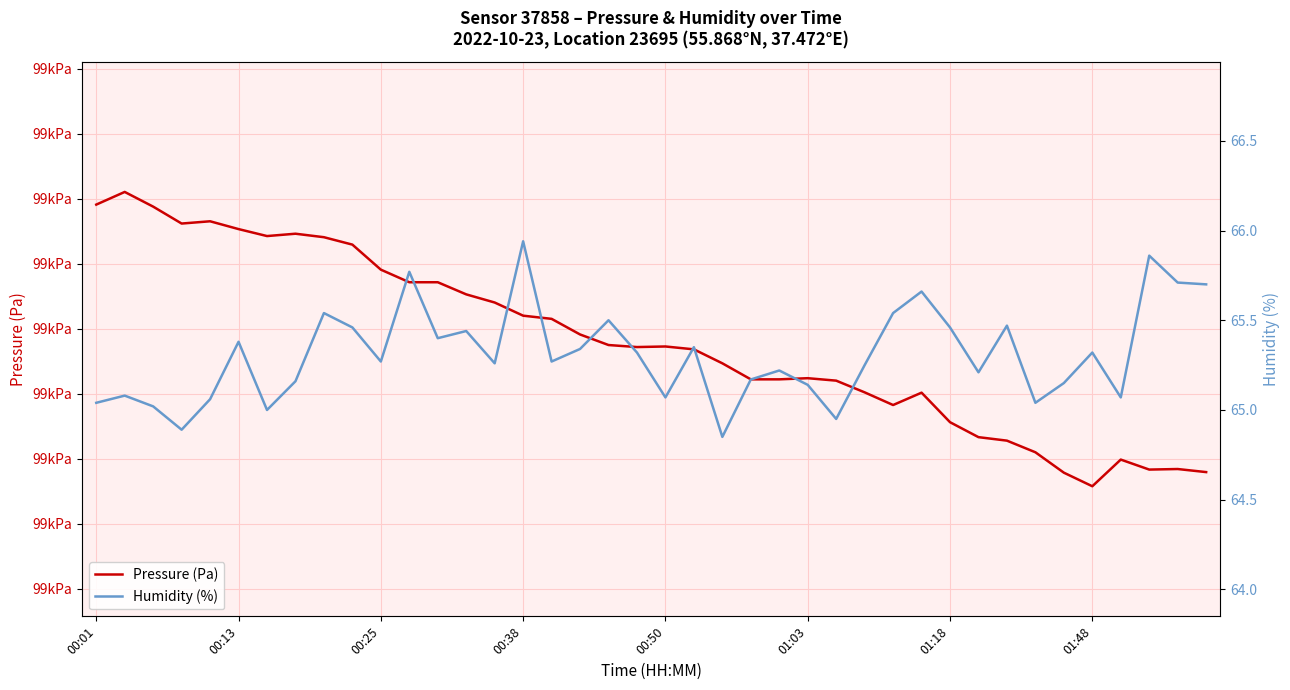

True or false: Humidity (%) and Pressure (Pa) cross at least once.

False